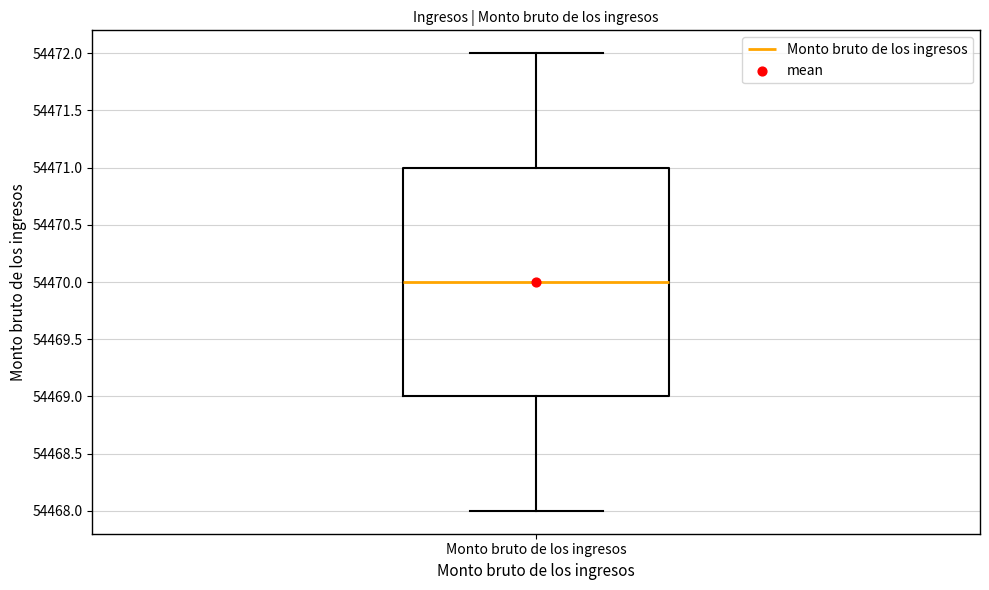

Read this box plot against the y-axis: the position of the median line, the range covered by the box, and the ends of both whiskers. The values are not printed on the chart, so give them approximately, as read against the axis.

median 54470, box 54469 to 54471, whiskers 54468 to 54472